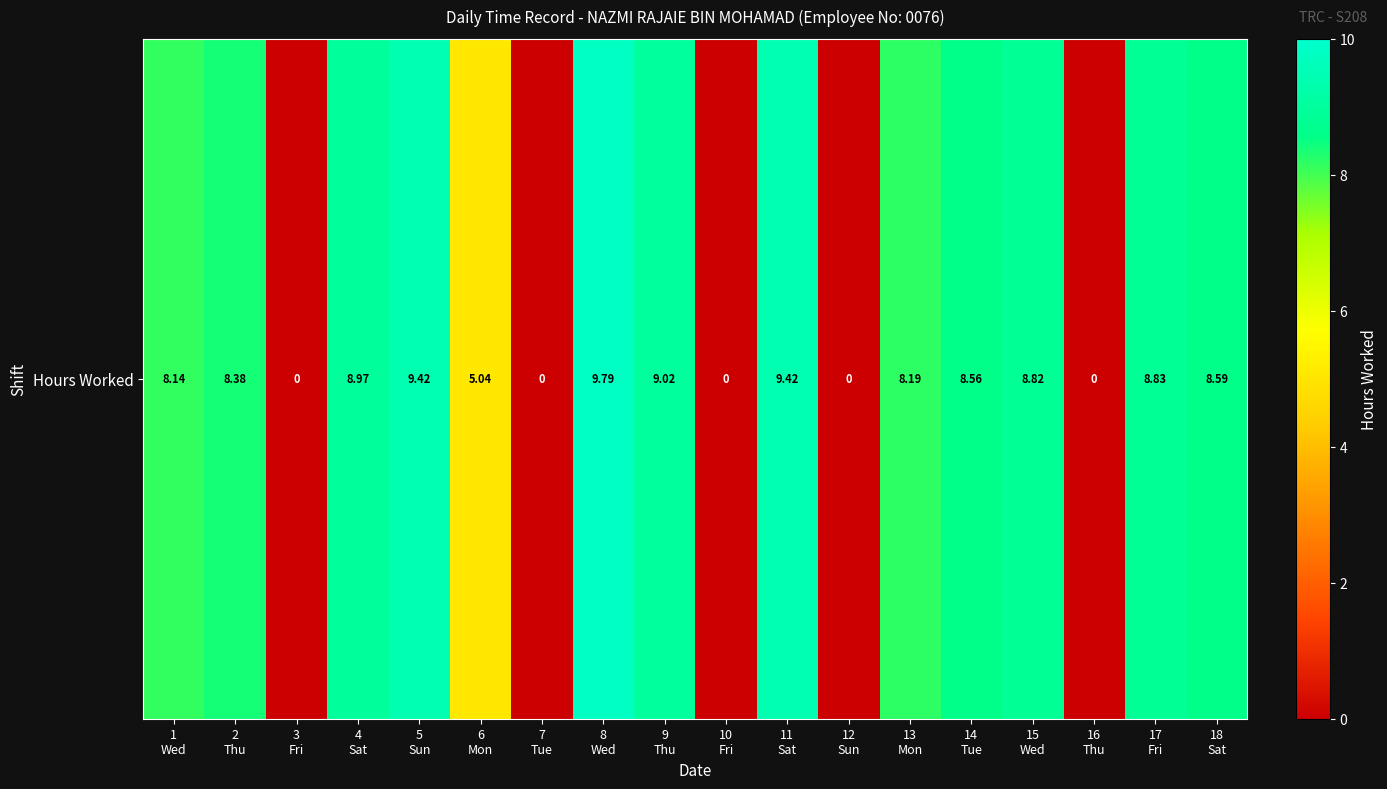

Count the number of values greater than 8.

12